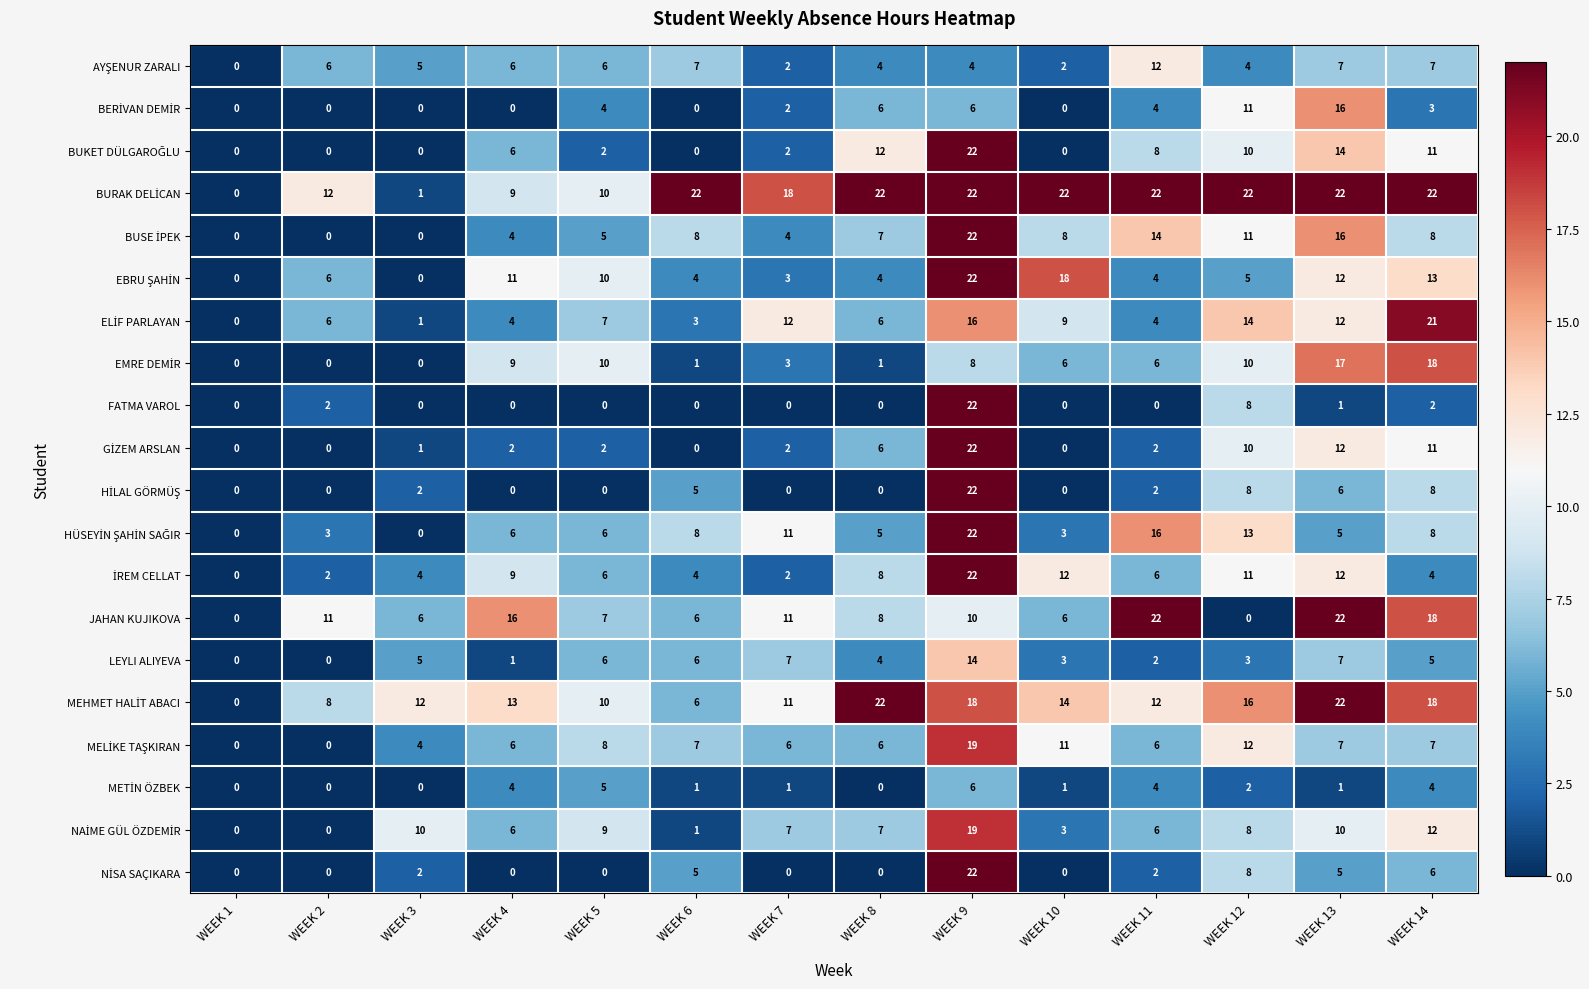

True or false: LEYLI ALIYEVA has a value of 2 at WEEK 11.

True